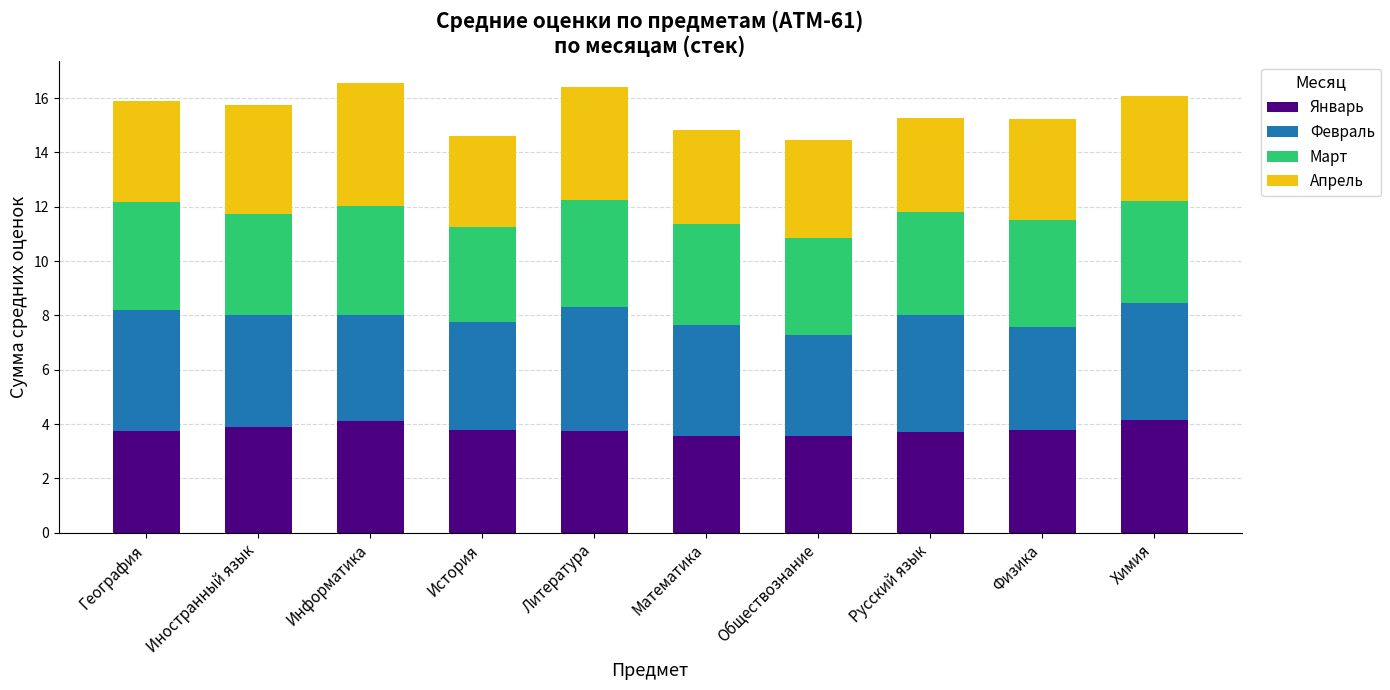

What is the total value across all series at География?

15.9